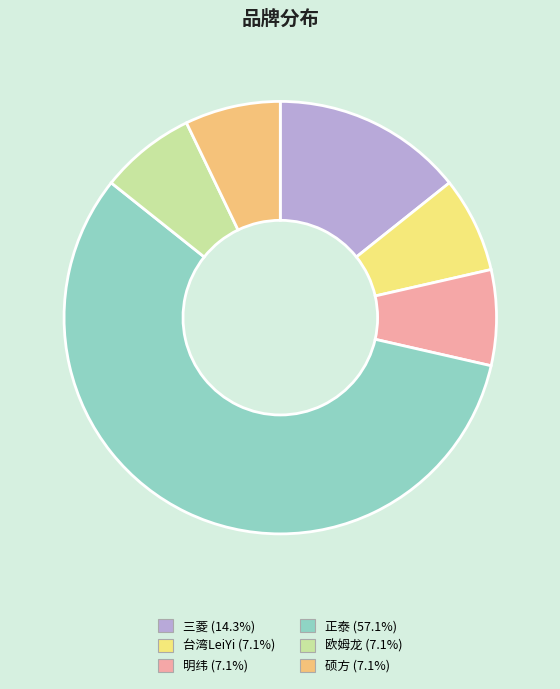

Which slice is the smallest?

台湾LeiYi